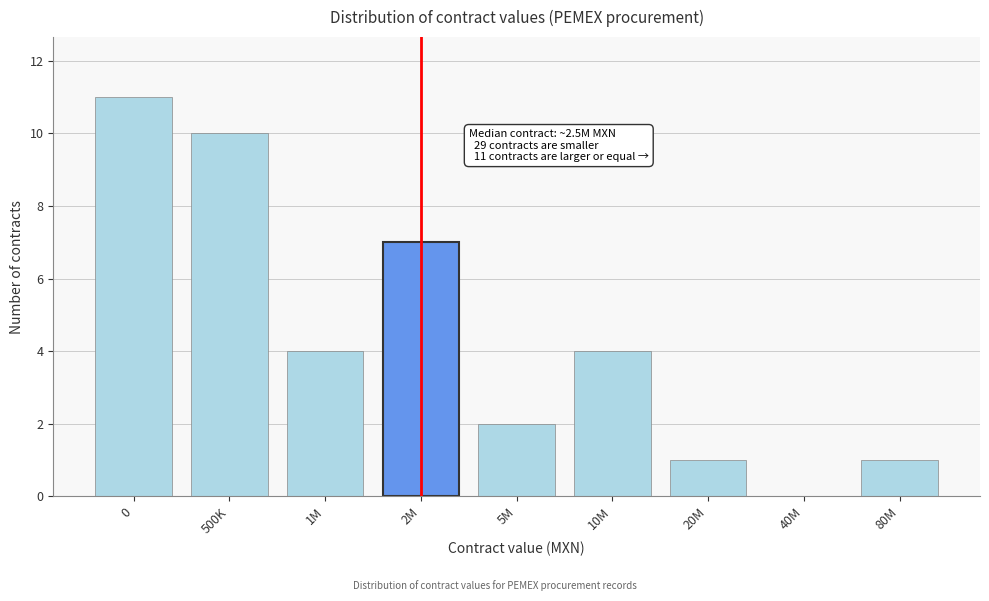

Reading left to right, what are all the values shown in this chart?

0=11	500K=10	1M=4	2M=7	5M=2	10M=4	20M=1	40M=0	80M=1